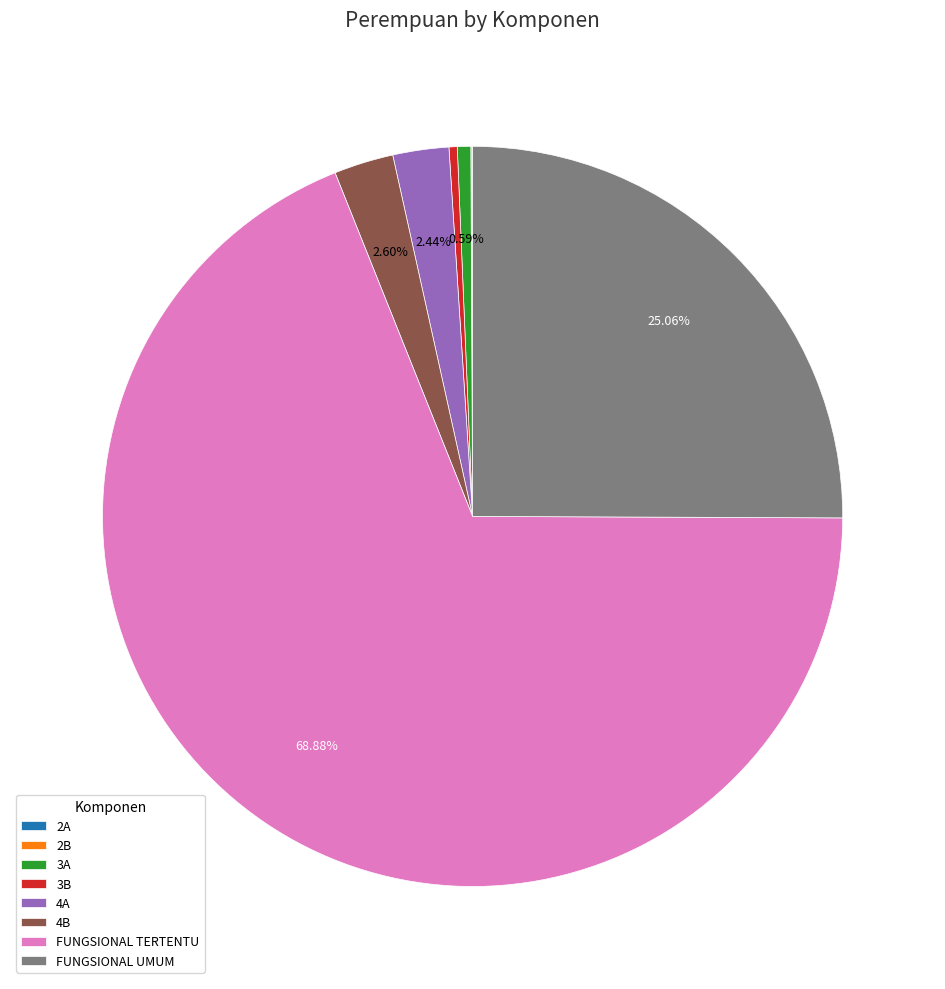

Is FUNGSIONAL TERTENTU the majority of the pie?

Yes